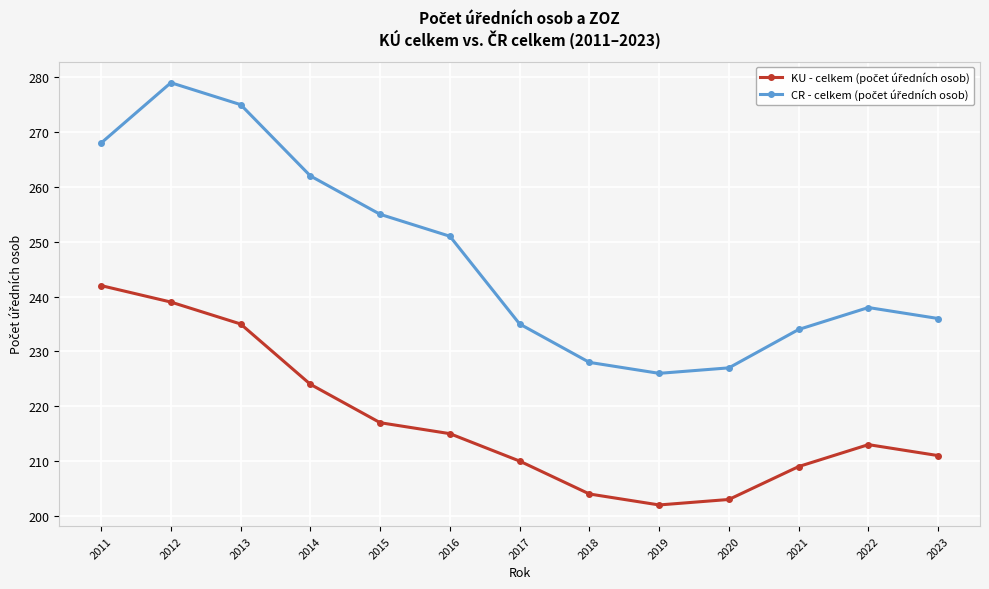

How many data points does each series have?

13